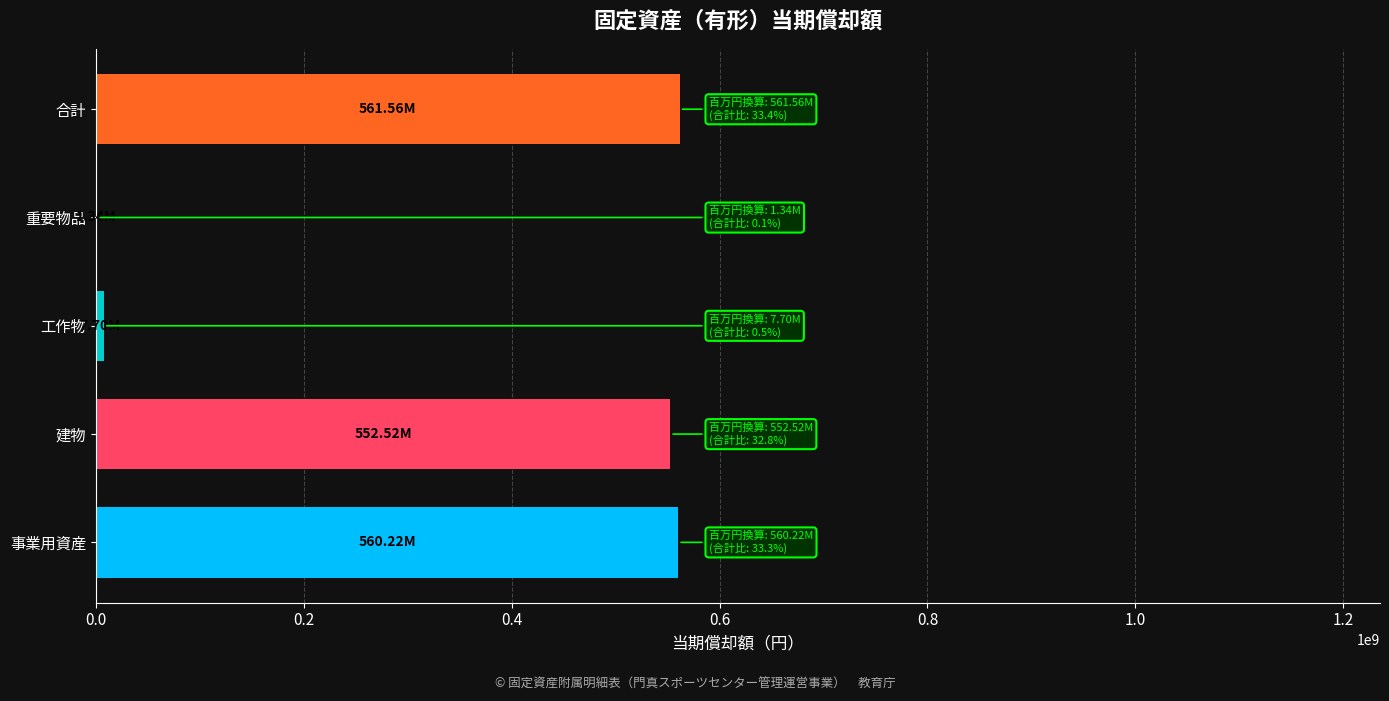

Are the bars horizontal?

Yes